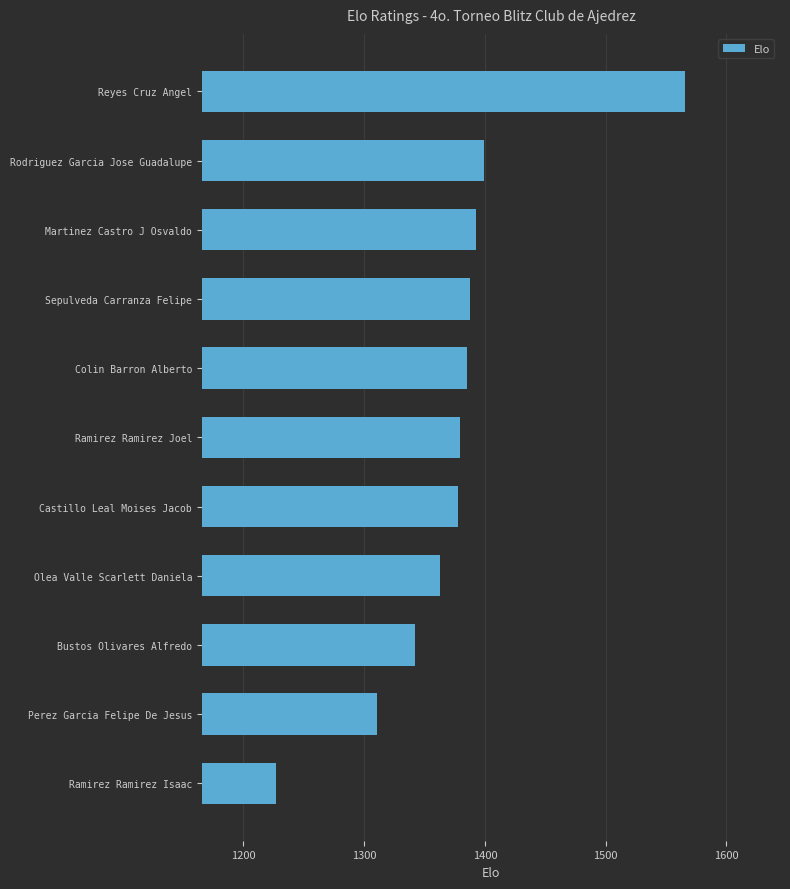

What is the label of the 1st bar from the bottom?

Ramirez Ramirez Isaac